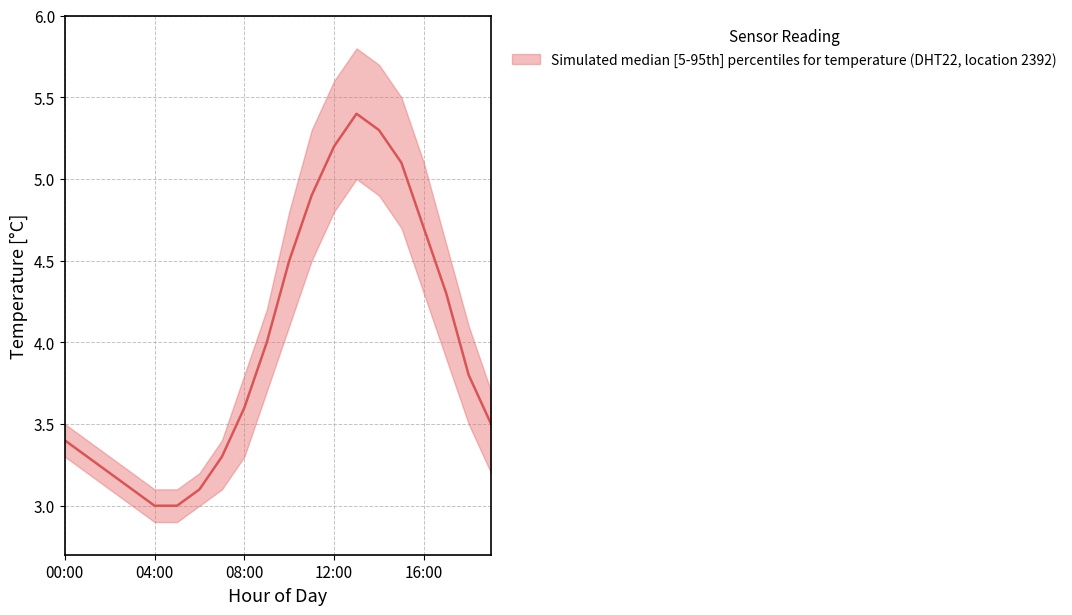

True or false: temperature_upper and temperature_lower cross at least once.

False